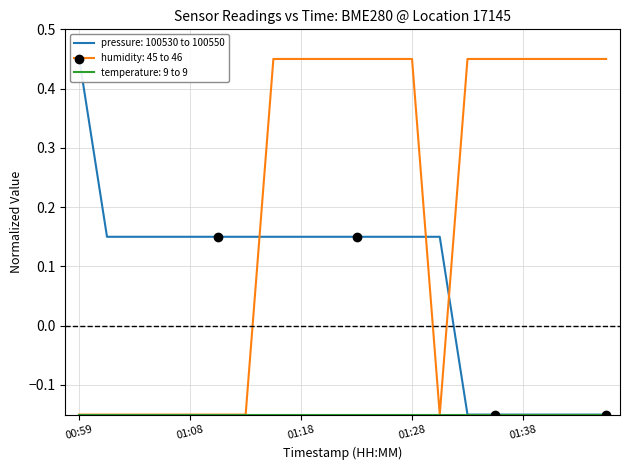

Between 01:01 and 01:21, which series saw the biggest shift?

humidity